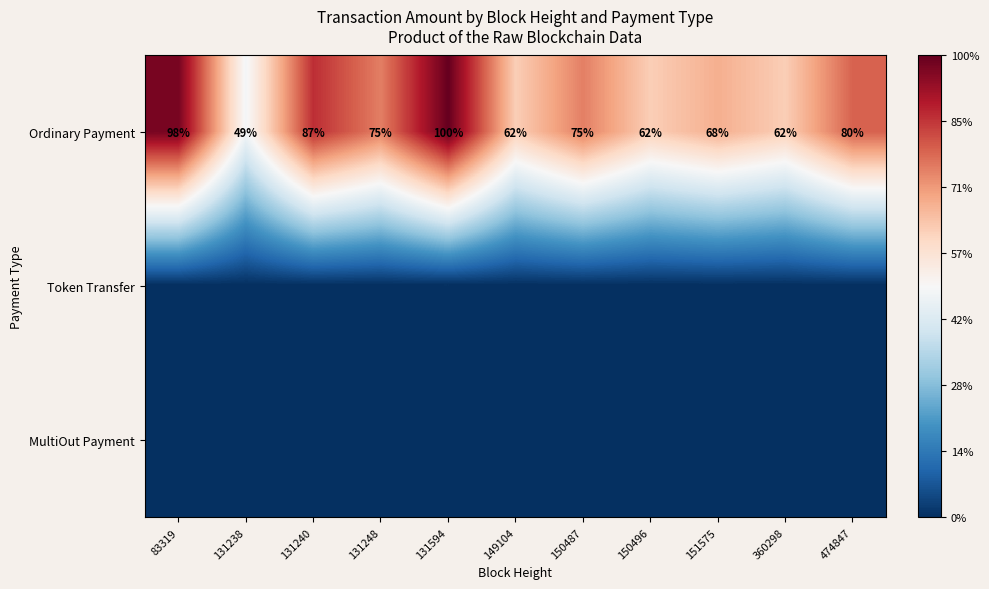

The value of Ordinary Payment at 131248 is 75.0. True or false?

True